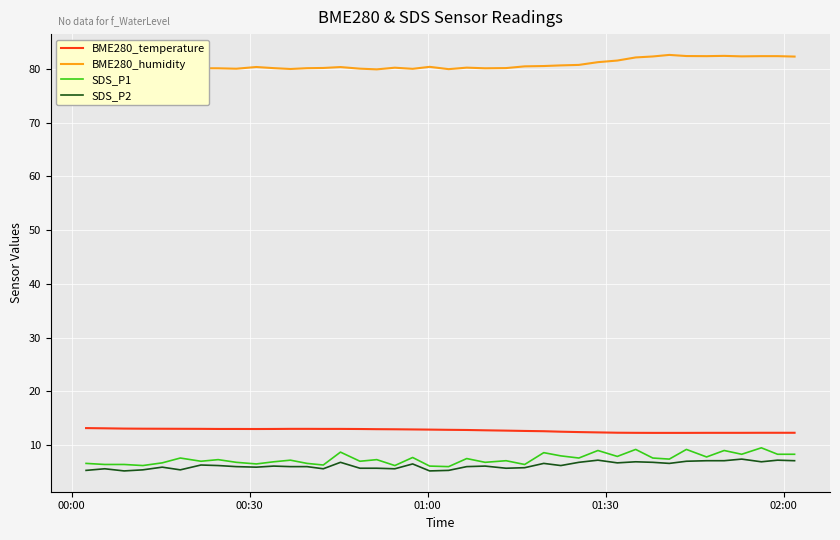

True or false: SDS_P1 and BME280_humidity intersect in this chart.

False